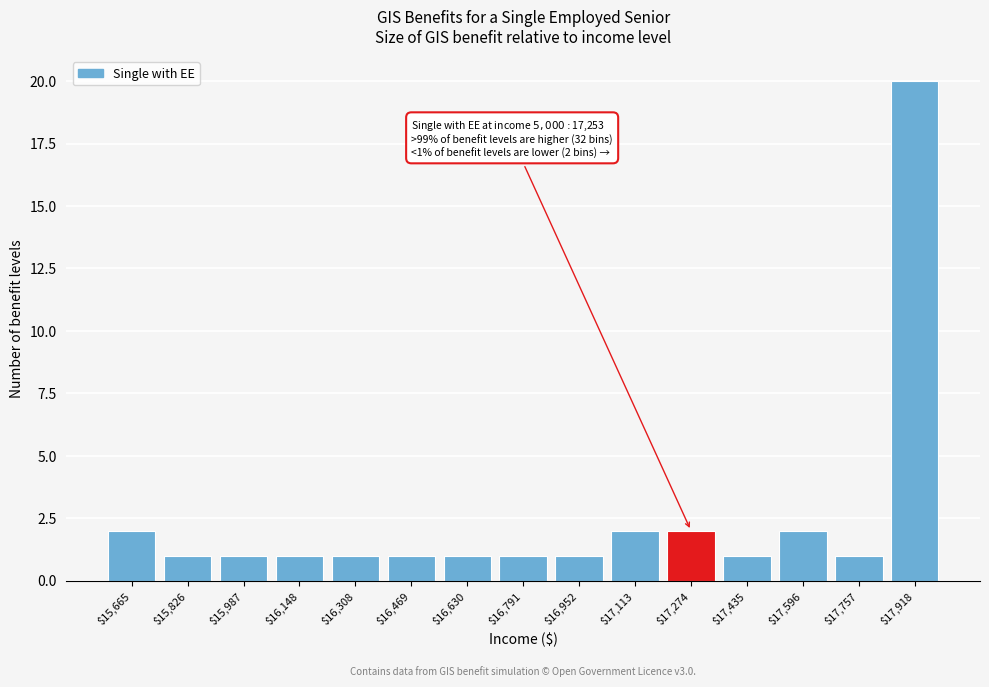

Reading right to left, what are all the values shown in this chart?

20	1	2	1	2	2	1	1	1	1	1	1	1	1	2